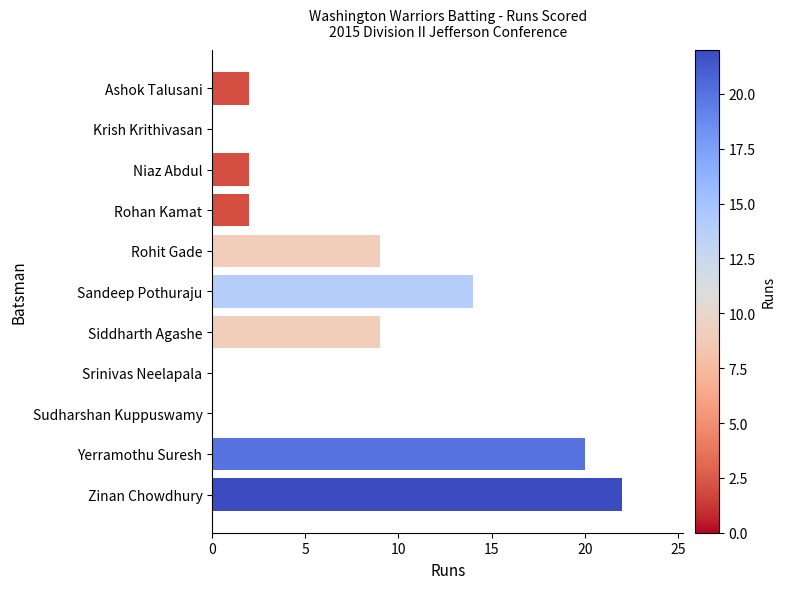

Between Rohan Kamat and Krish Krithivasan, which is larger?

Rohan Kamat